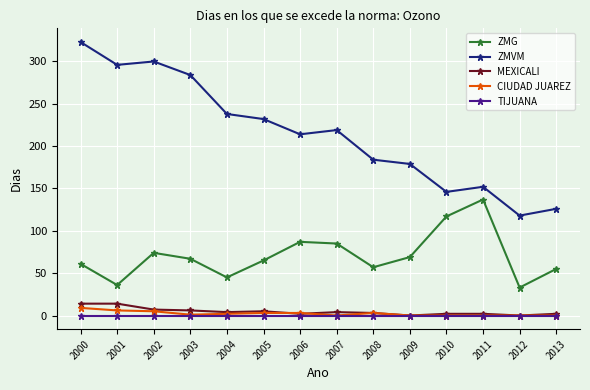

Which label corresponds to the largest value in the chart?

2000